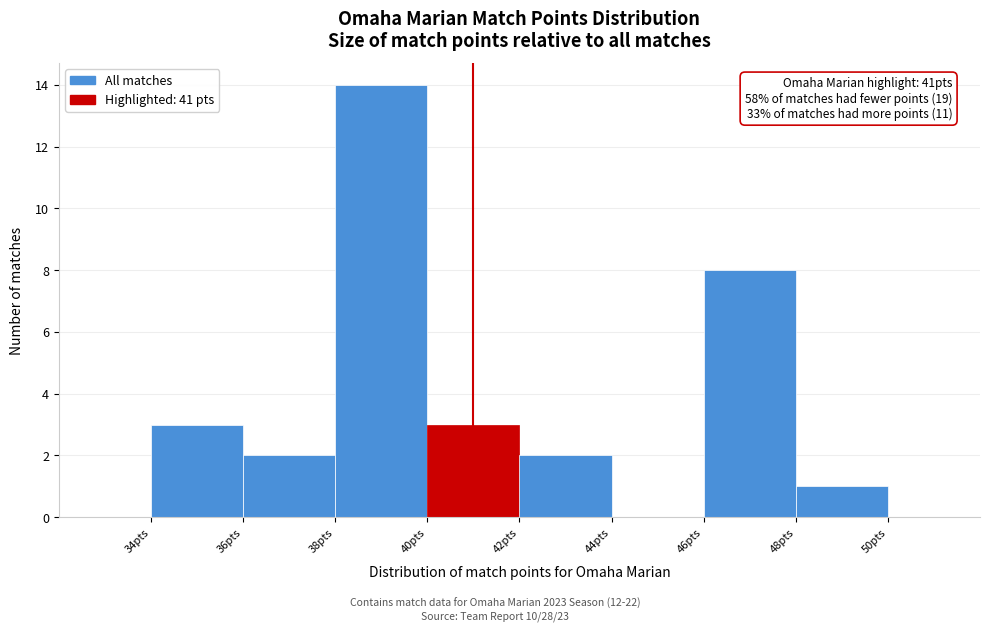

Over which range of the x-axis is the bar tallest?

38 to 40